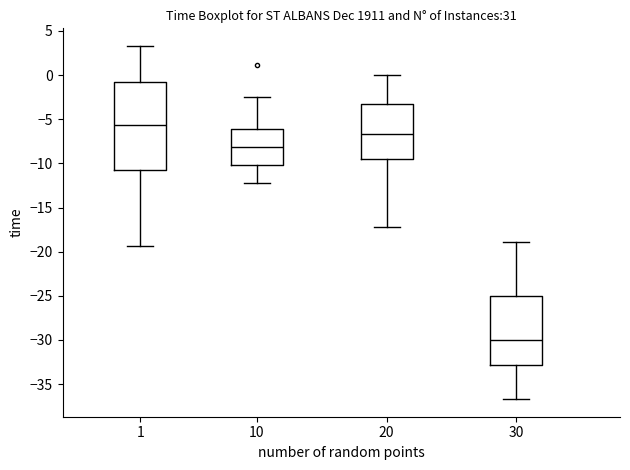

Reading left to right, read every box against the y-axis: the position of its median line, the range the box covers, and the ends of its whiskers. The values are not printed on the chart, so give them approximately, as read against the axis.

1: median -5.5, box -10.5 to -1.0, whiskers -19.5 to 3.5
10: median -8.0, box -10.0 to -6.0, whiskers -12.0 to -2.5
20: median -6.5, box -9.5 to -3.5, whiskers -17.0 to 0.0
30: median -30.0, box -33.0 to -25.0, whiskers -36.5 to -19.0